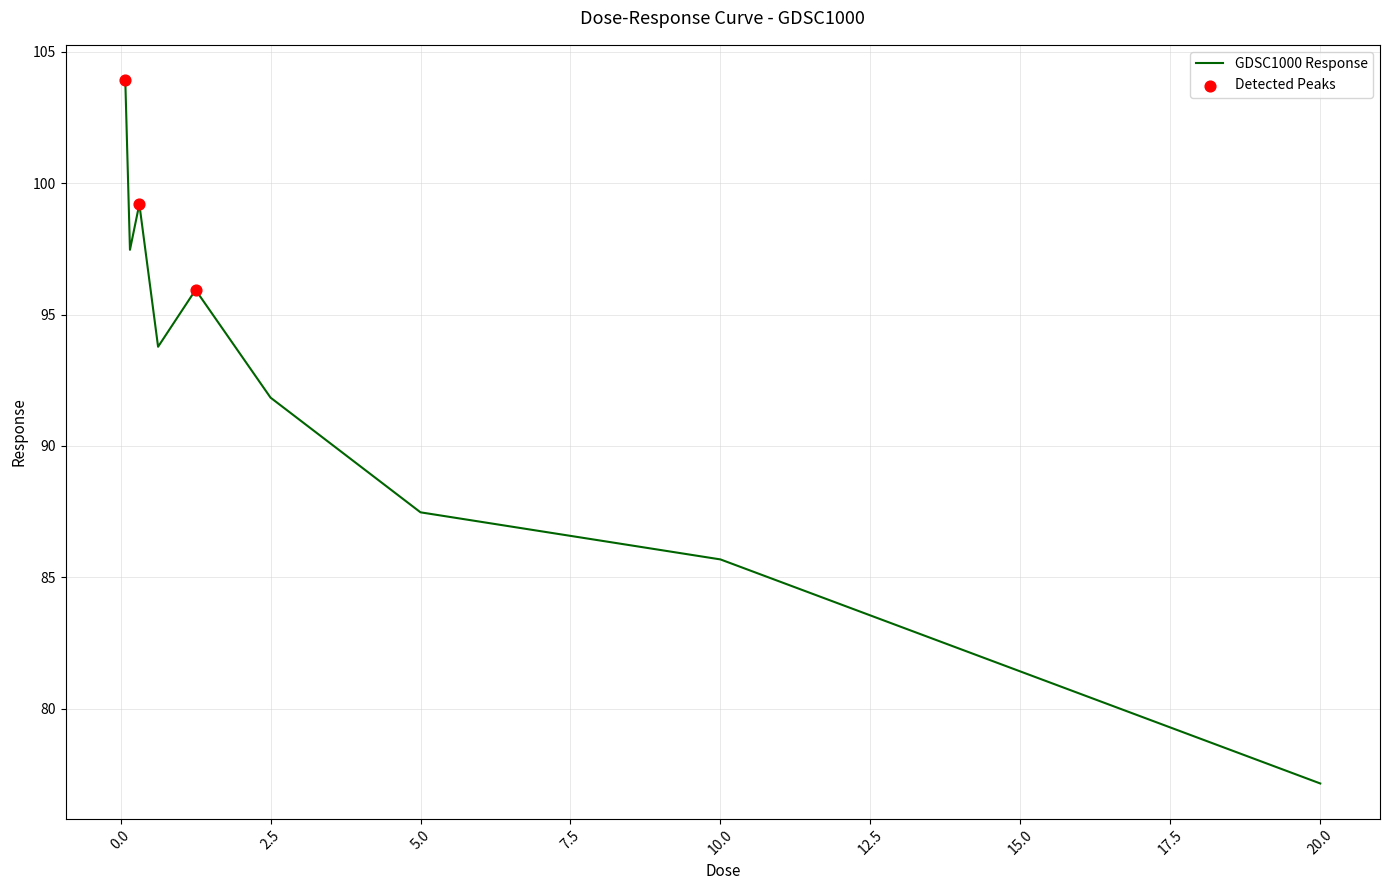

What is the difference between the maximum and minimum values?

26.8